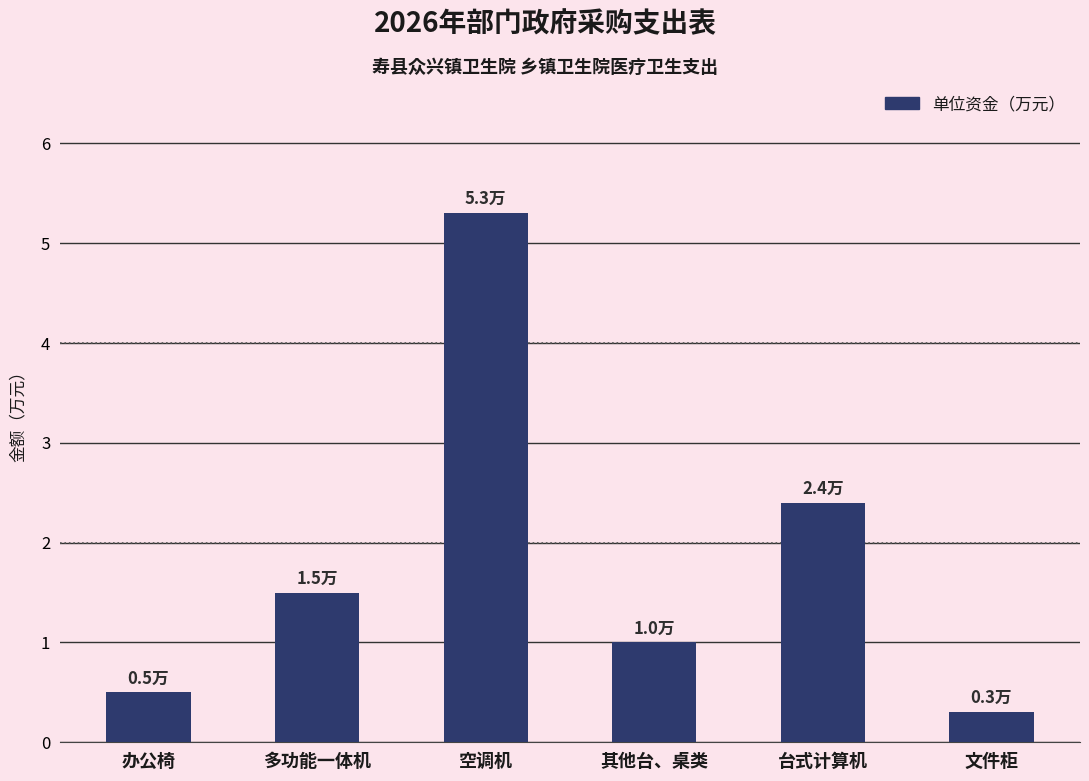

Reading left to right, list all the values displayed in this chart.

办公椅=0.5	多功能一体机=1.5	空调机=5.3	其他台、桌类=1.0	台式计算机=2.4	文件柜=0.3